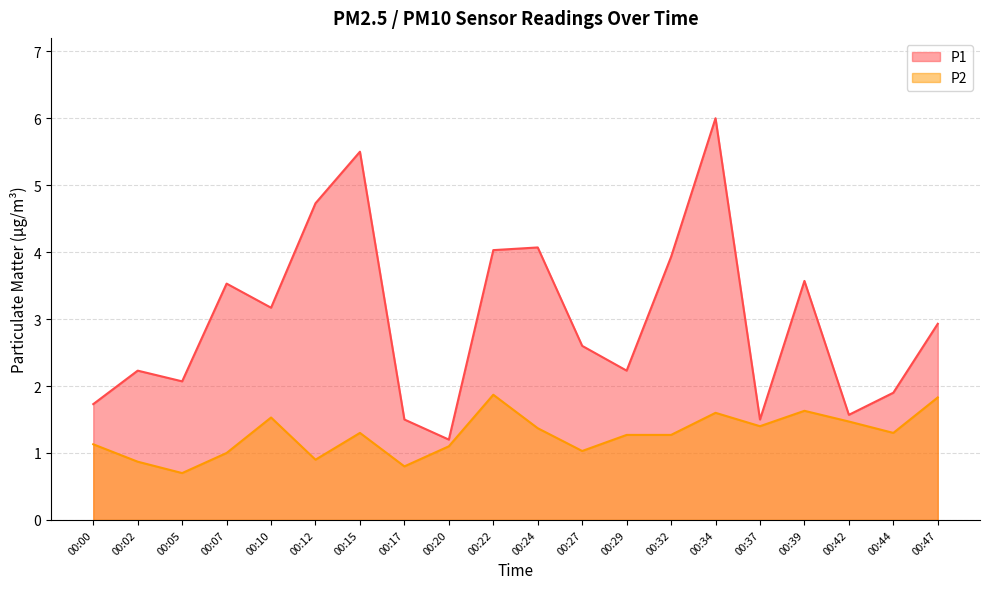

True or false: P1 and P2 intersect in this chart.

False